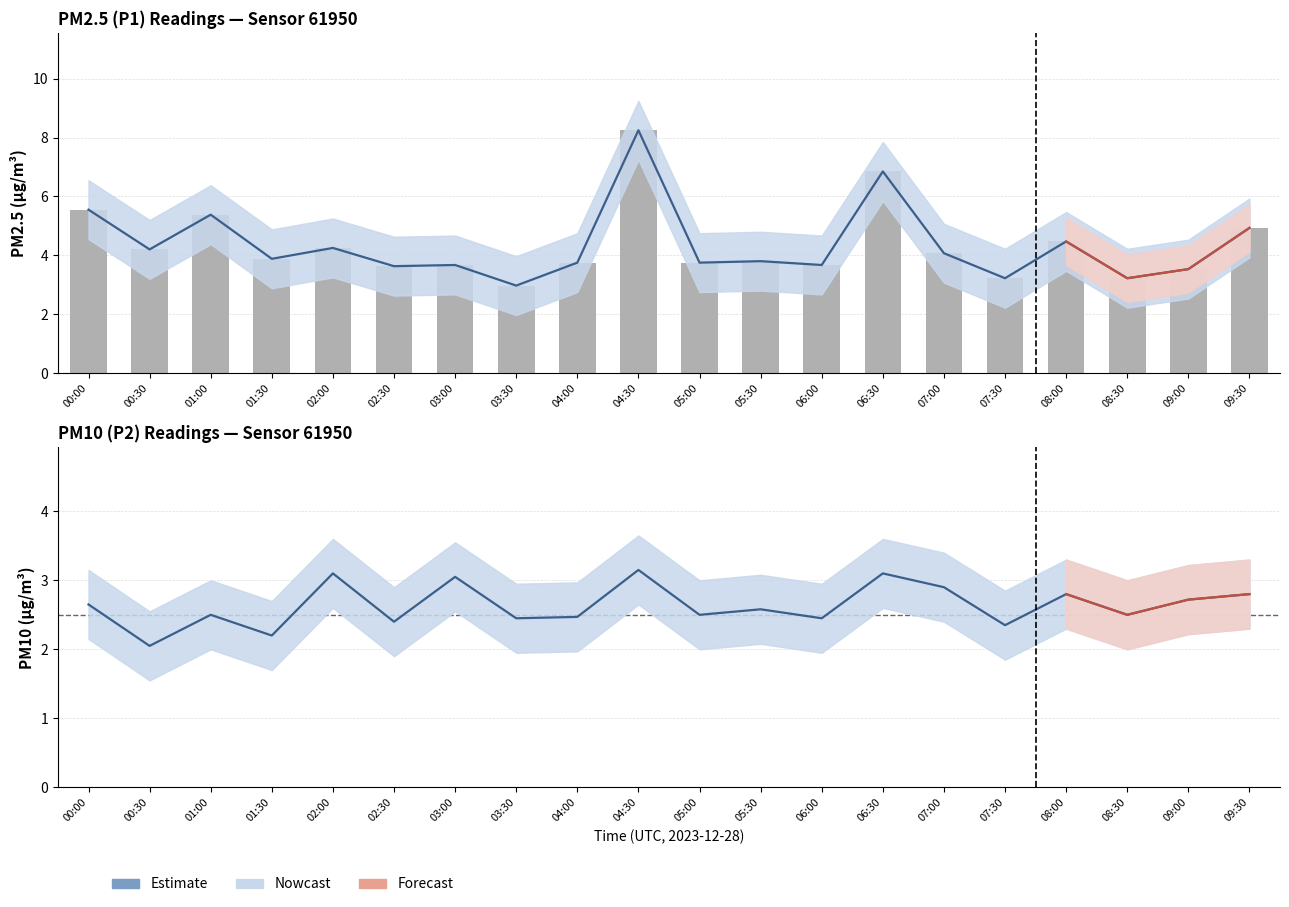

Rank the series by their maximum value, from lowest to highest.

P2, P1, P1_upper